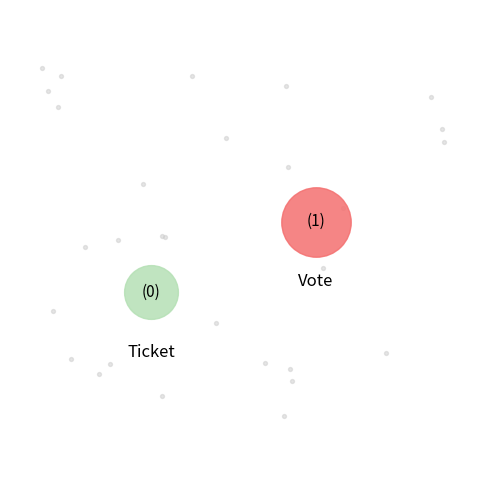

How many segments does this pie chart have?

2